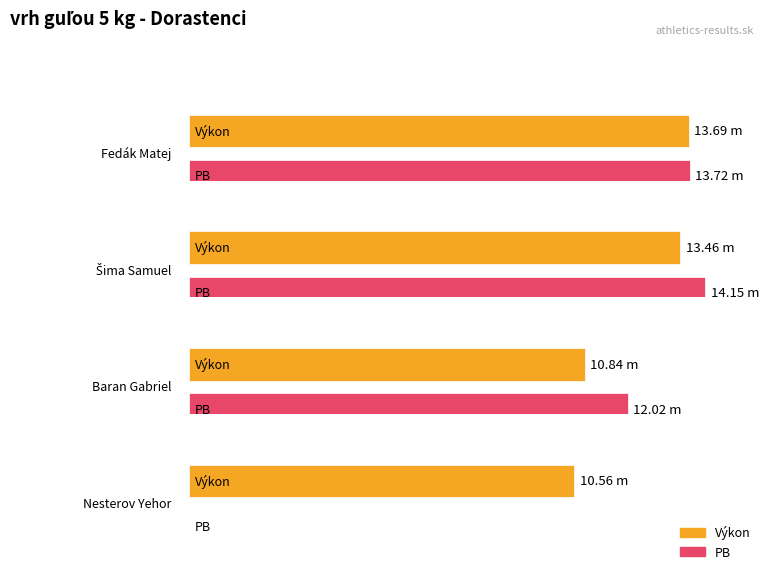

What is the average value of the PB series?

10.0